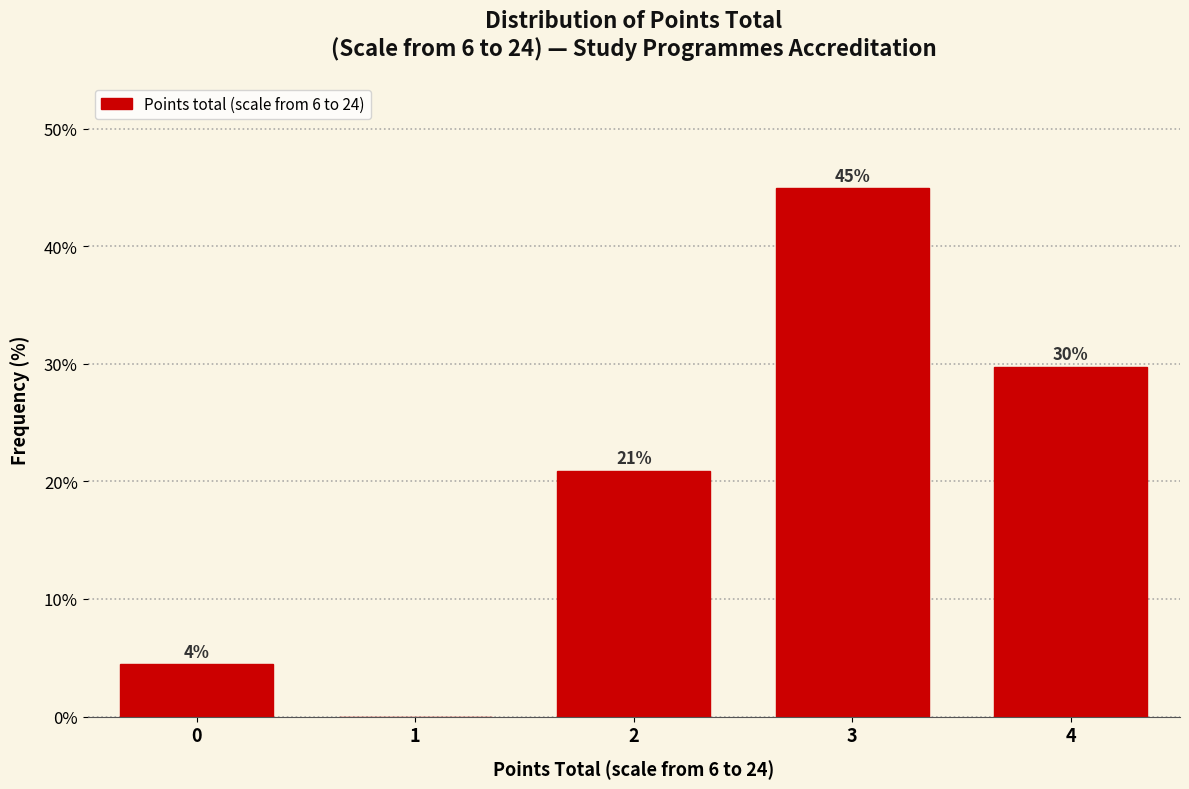

Are the bars horizontal?

No